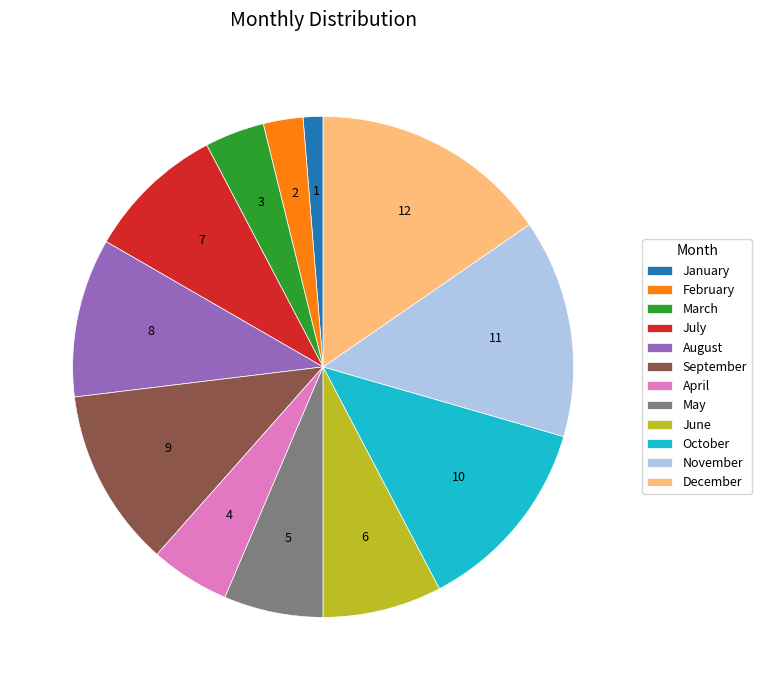

True or false: March accounts for 4% of the total.

True